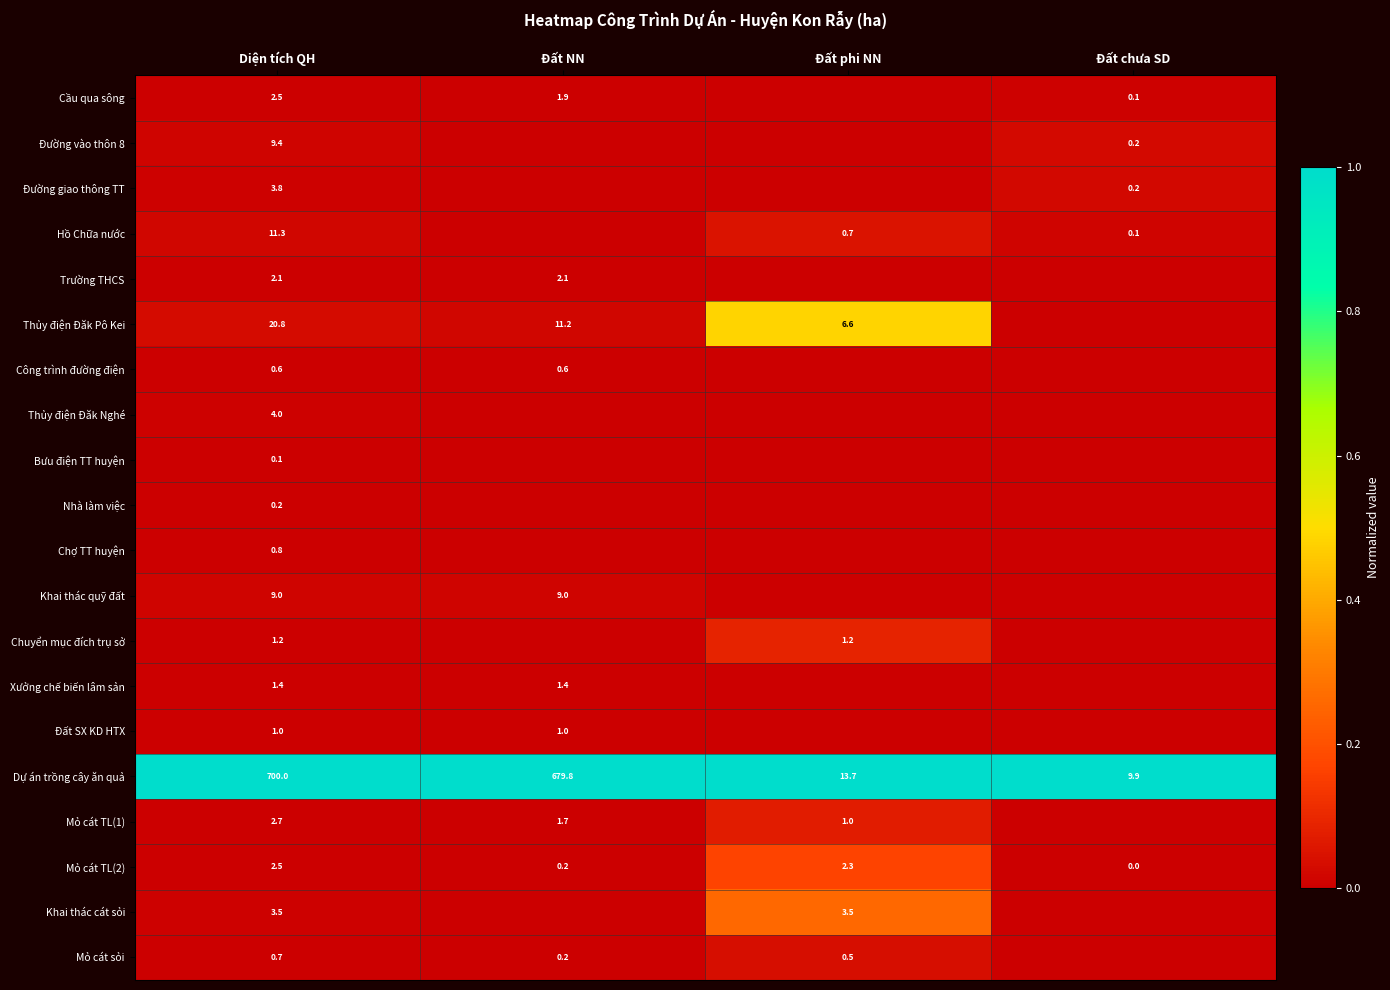

What is the difference between the highest and lowest values at Diện tích QH?

699.9